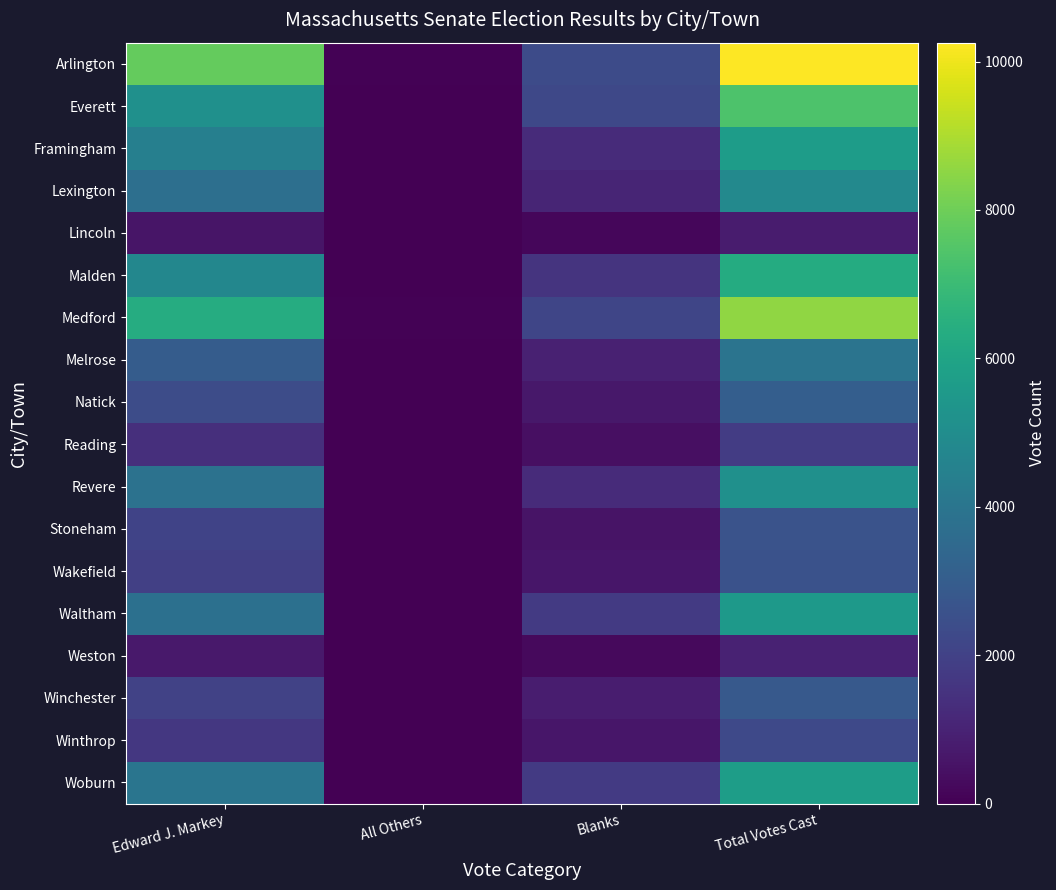

List the series in order of their peak value, highest first.

Arlington, Medford, Everett, Malden, Woburn, Framingham, Waltham, Revere, Lexington, Melrose, Natick, Winchester, Stoneham, Wakefield, Winthrop, Reading, Weston, Lincoln